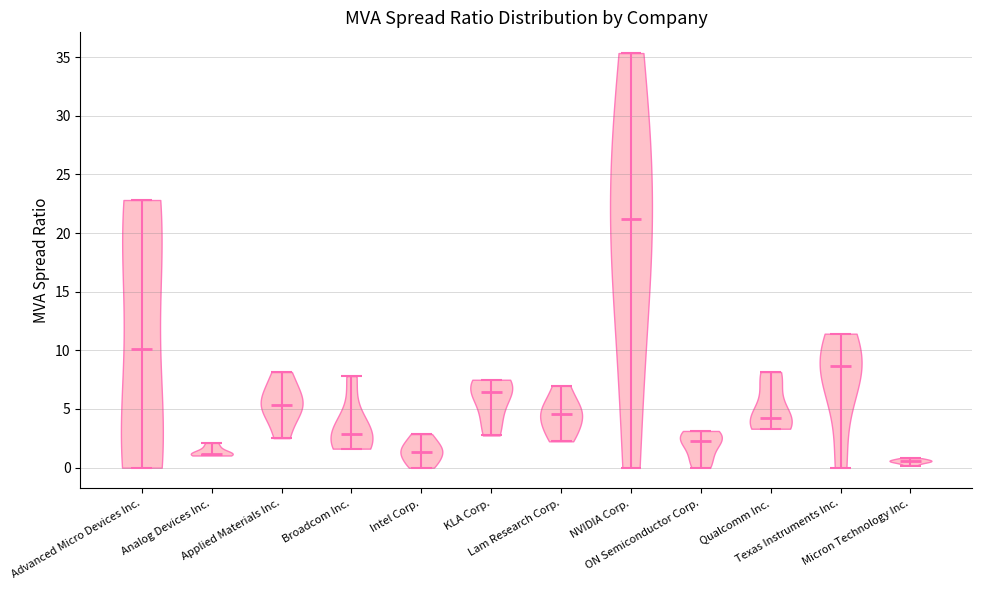

Reading left to right, read every violin against the y-axis: where its median line is, and the lowest and highest points it reaches. The values are not printed on the chart, so give them approximately, as read against the axis.

Advanced Micro Devices Inc.: median line 10.0, lowest point 0.0, highest point 23.0
Analog Devices Inc.: median line 1.0, lowest point 1.0, highest point 2.0
Applied Materials Inc.: median line 5.5, lowest point 2.5, highest point 8.0
Broadcom Inc.: median line 3.0, lowest point 1.5, highest point 8.0
Intel Corp.: median line 1.5, lowest point 0.0, highest point 3.0
KLA Corp.: median line 6.5, lowest point 2.5, highest point 7.5
Lam Research Corp.: median line 4.5, lowest point 2.0, highest point 7.0
NVIDIA Corp.: median line 21.0, lowest point 0.0, highest point 35.5
ON Semiconductor Corp.: median line 2.5, lowest point 0.0, highest point 3.0
Qualcomm Inc.: median line 4.0, lowest point 3.5, highest point 8.0
Texas Instruments Inc.: median line 8.5, lowest point 0.0, highest point 11.5
Micron Technology Inc.: median line 0.5, lowest point 0.0, highest point 1.0